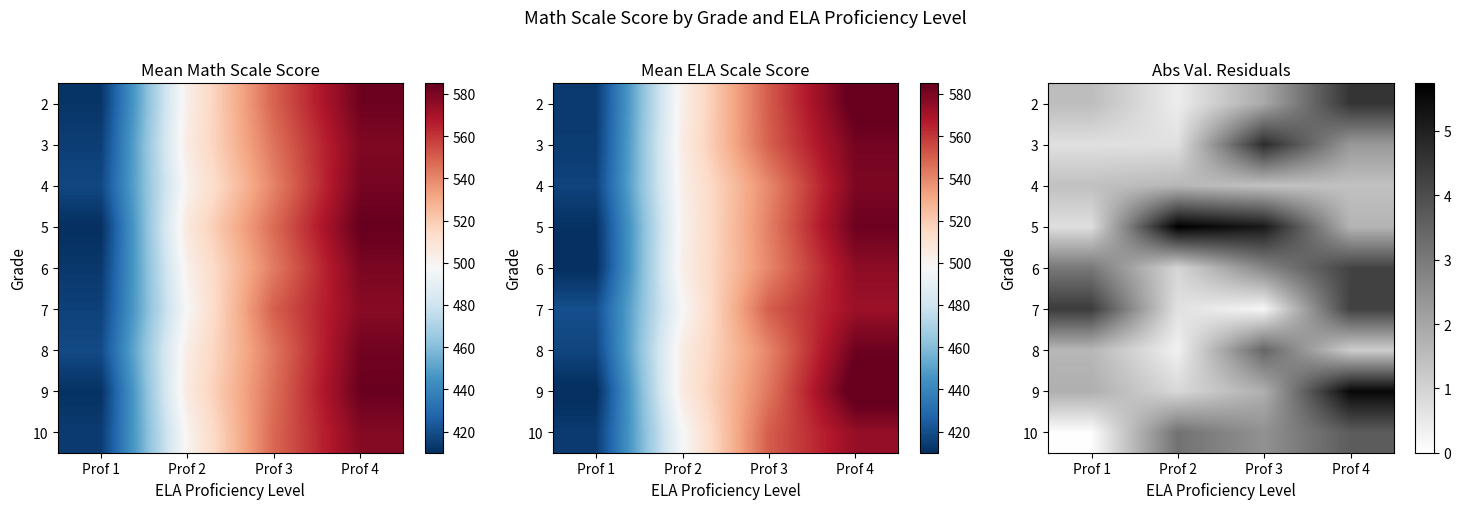

What is the sum of the 7 values at Prof 4 and Prof 2?

5.0